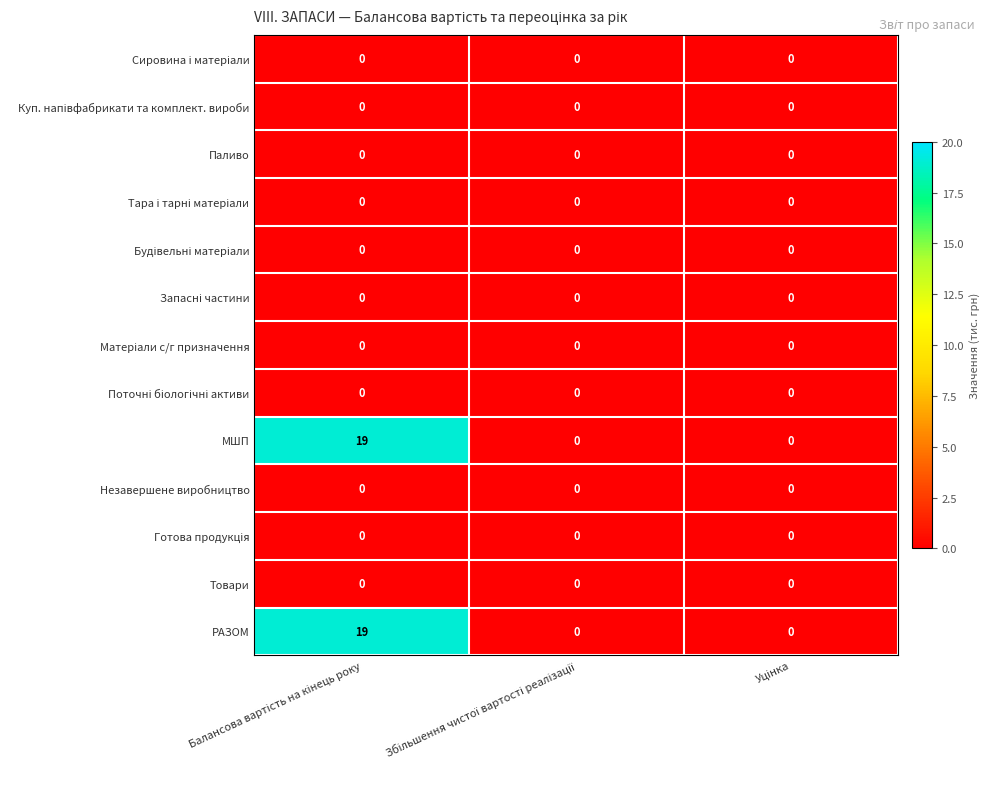

Rank the series by their maximum value, from lowest to highest.

Сировина і матеріали, Куп. напівфабрикати та комплект. вироби, Паливо, Тара і тарні матеріали, Будівельні матеріали, Запасні частини, Матеріали с/г призначення, Поточні біологічні активи, Незавершене виробництво, Готова продукція, Товари, МШП, РАЗОМ